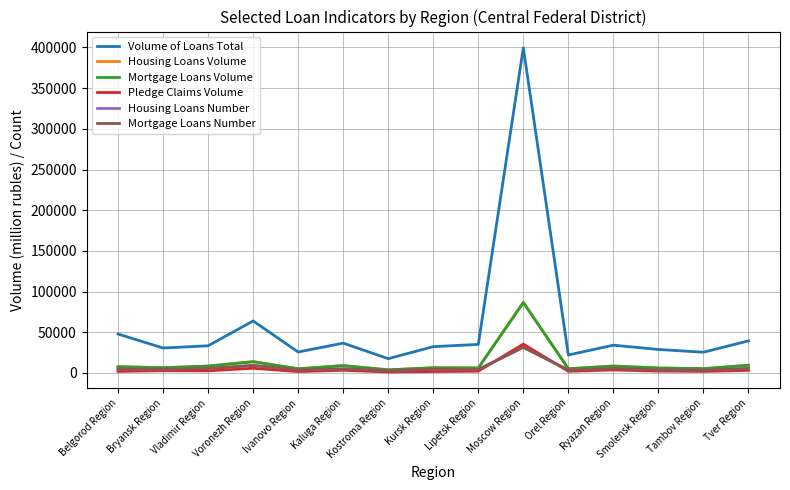

At which category is the sum across all series the highest?

Moscow Region